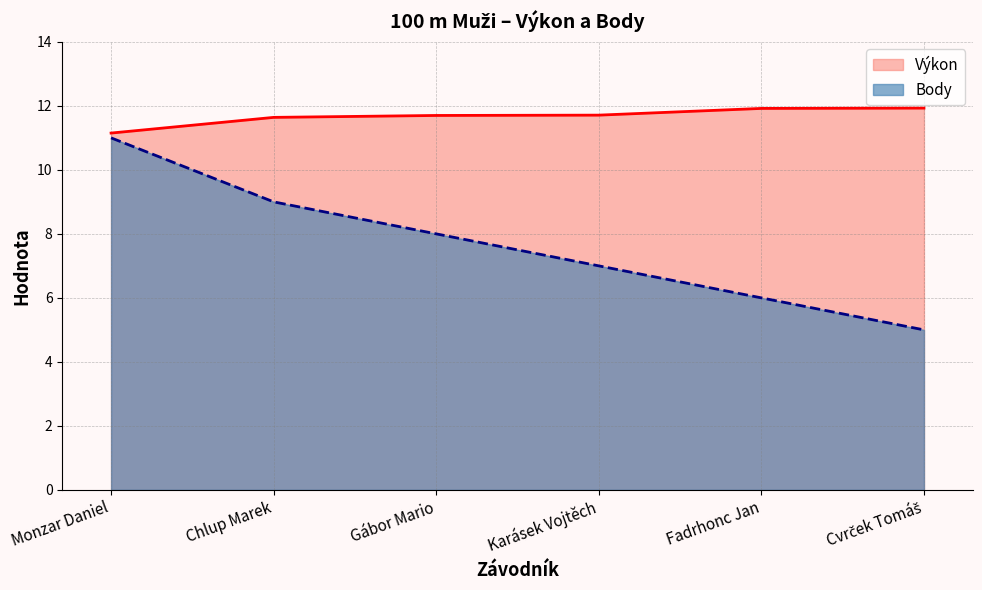

Rank the series at Monzar Daniel from lowest to highest value.

Body, Výkon